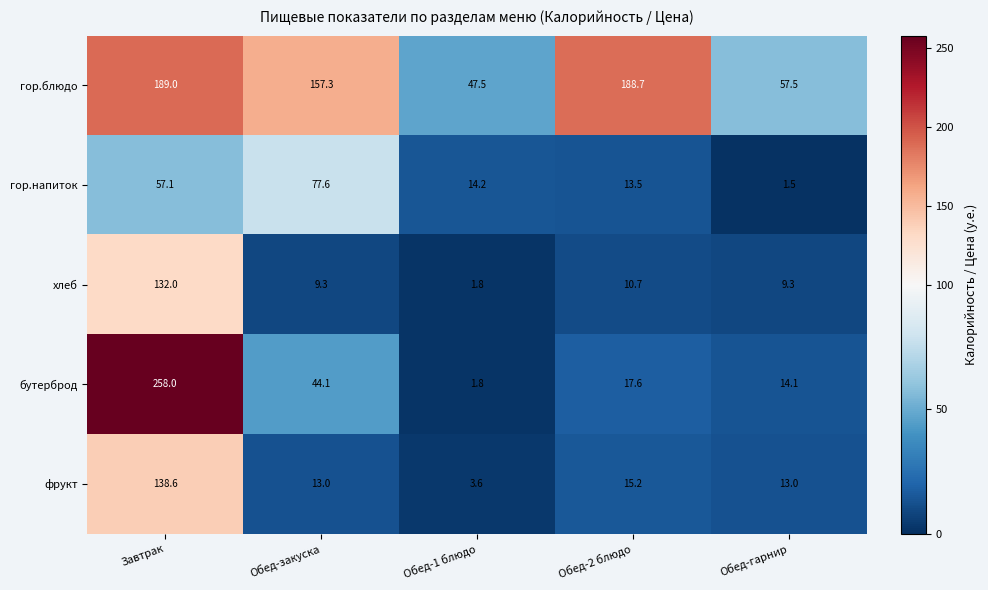

Is it true that бутерброд equals 17.6 at Обед-2 блюдо?

True